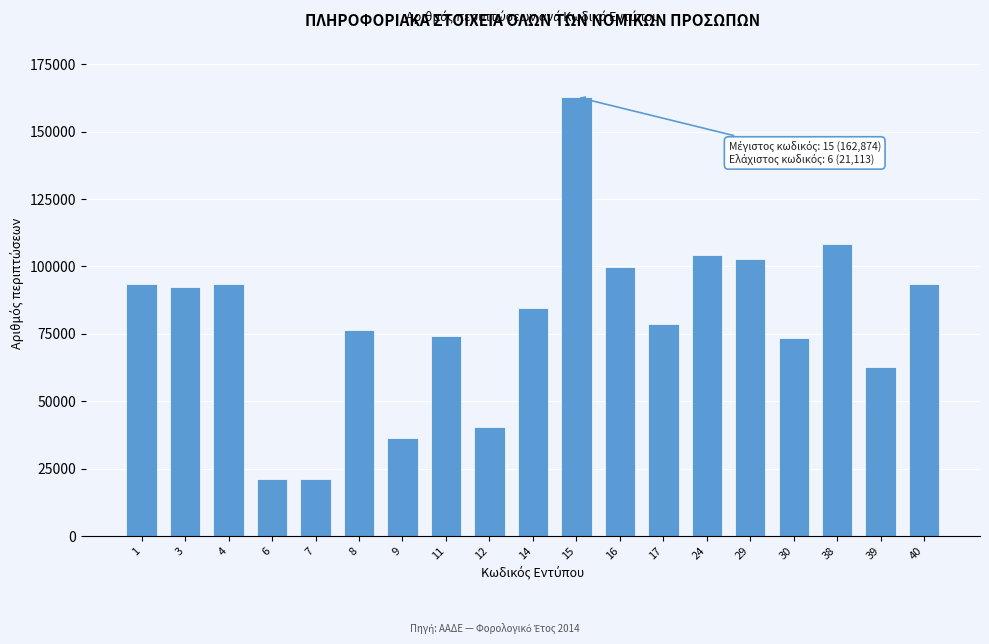

What is the value of the 13th bar from the left?

78711